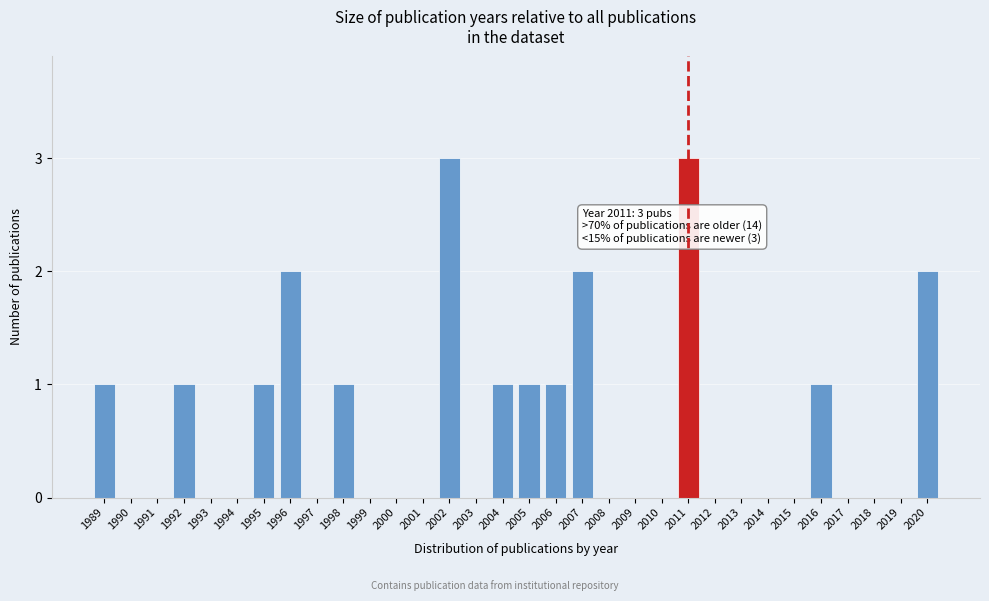

What is the sum of all values?

20